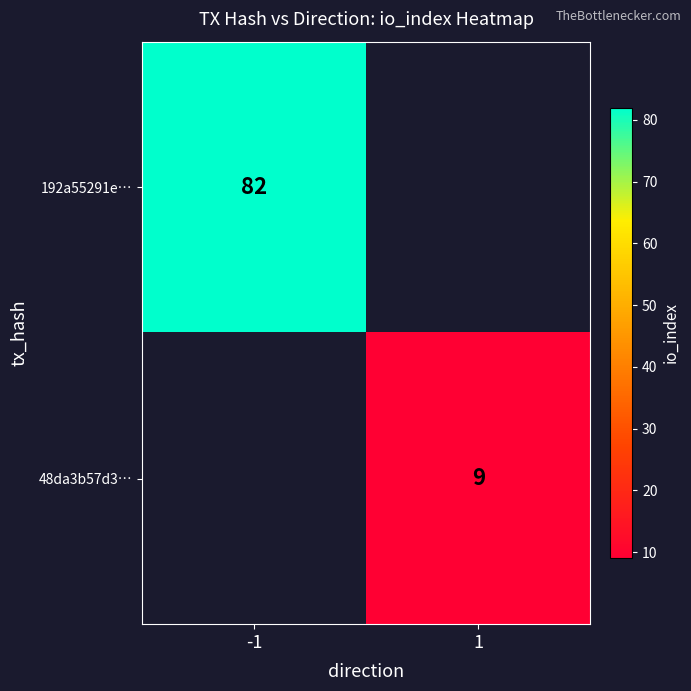

True or false: 48da3b57d3… has a value of 9 at 1.

True